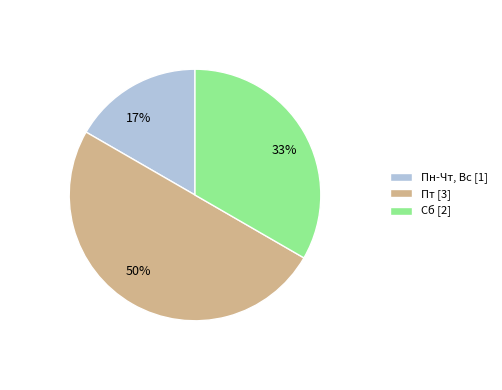

Does 33% account for over 50% of the chart?

No